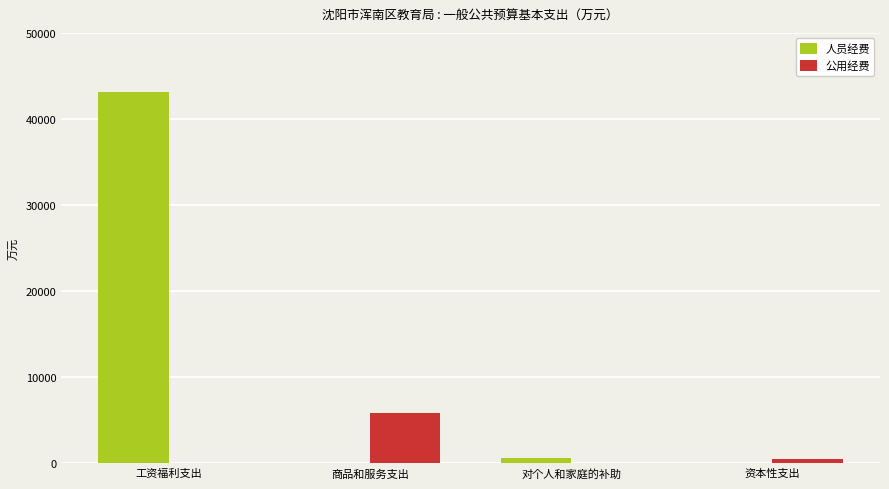

What are all the series names shown in the legend?

人员经费, 公用经费